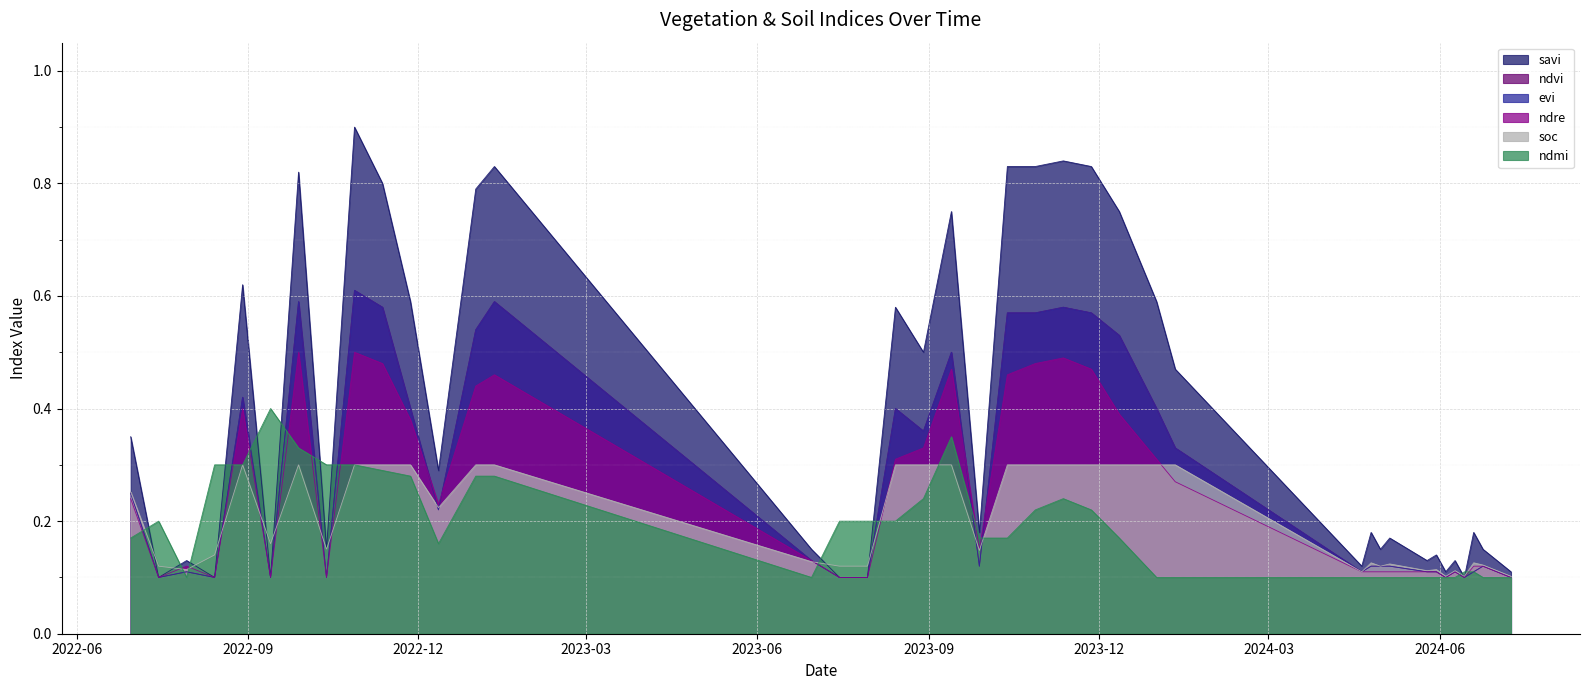

Where is the first local minimum for evi?

15-07-2022